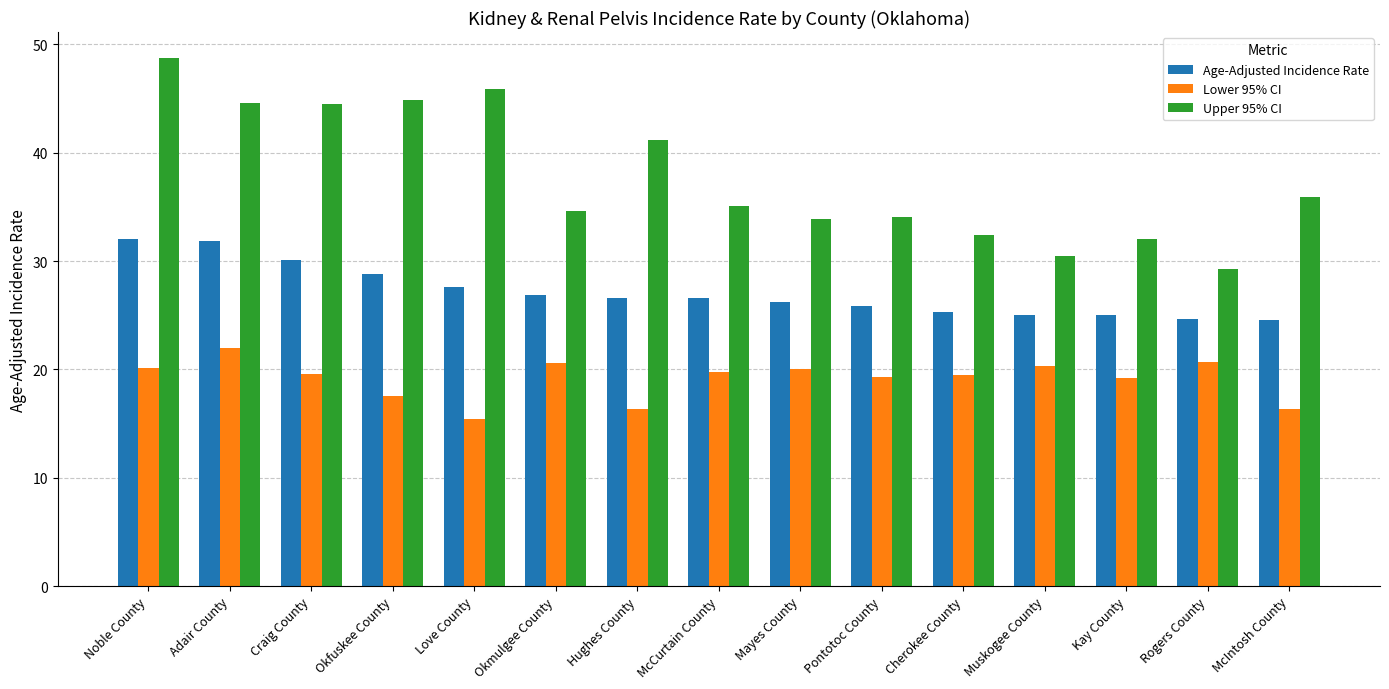

What is the minimum value for Lower 95% CI?

15.4